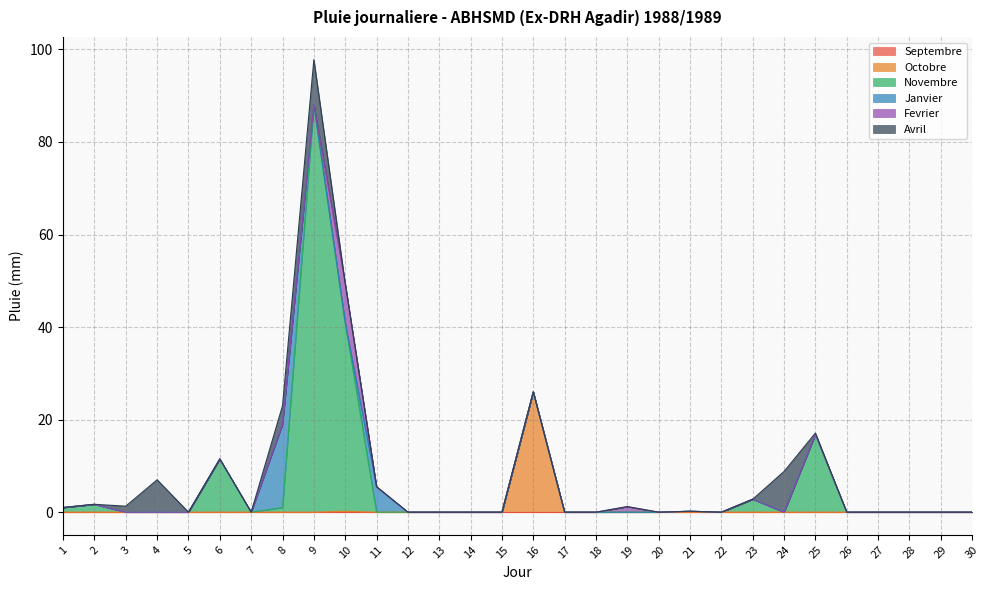

Which series has the largest total across all categories?

Novembre